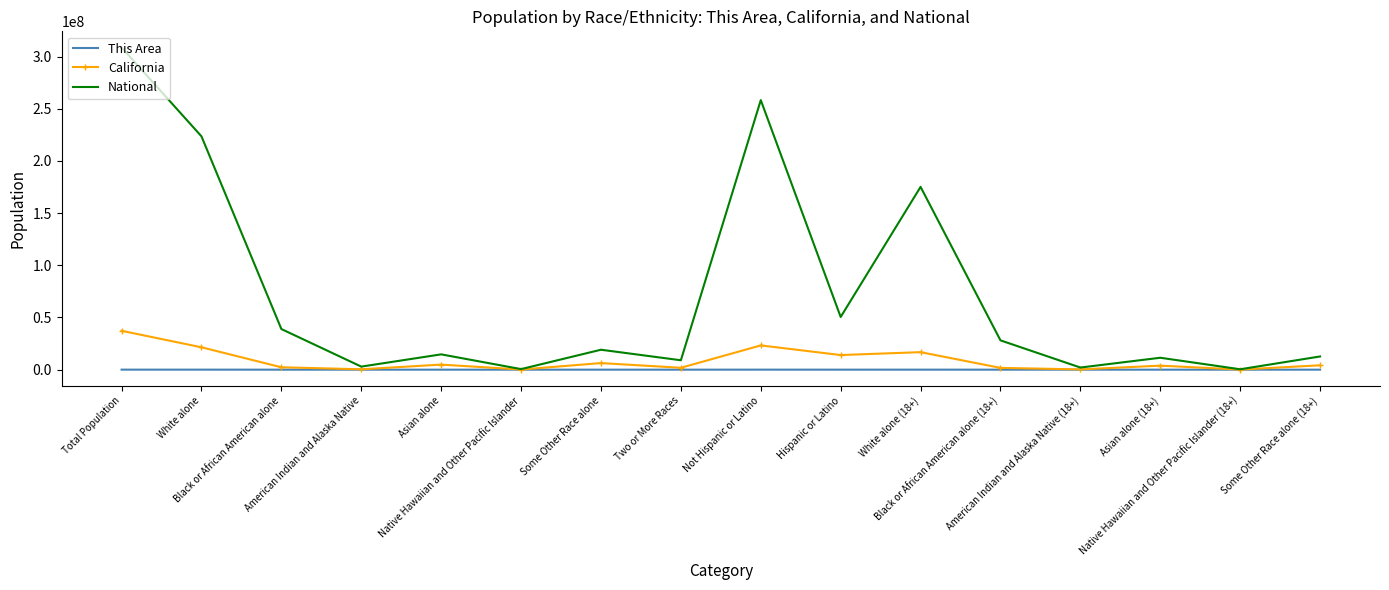

Which series has the widest spread of values?

National